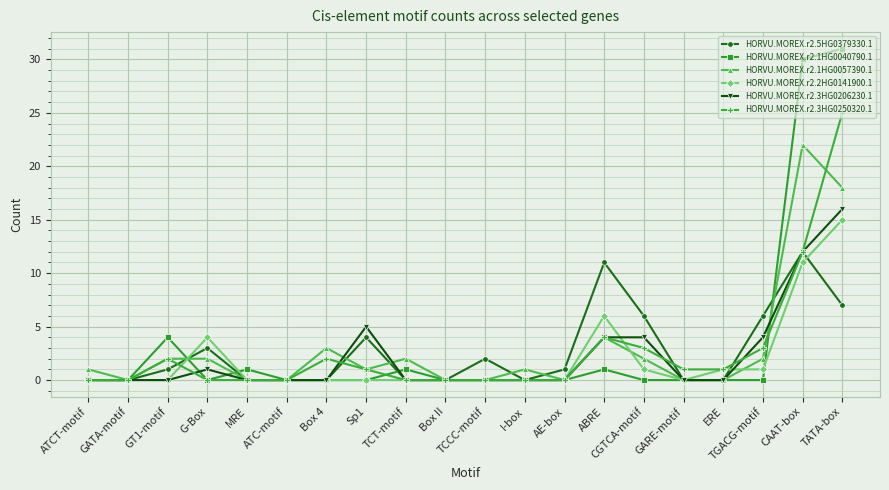

At which category is the sum across all series the highest?

TATA-box